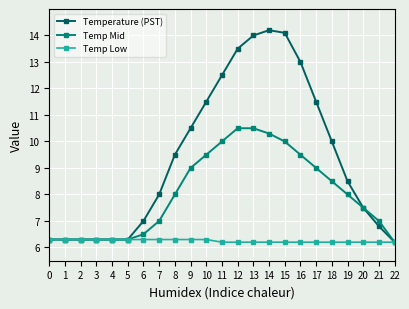

Reading left to right, what are all the values shown in this chart?

Temperature (PST): 6.3	6.3	6.3	6.3	6.3	6.3	7.0	8.0	9.5	10.5	11.5	12.5	13.5	14.0	14.2	14.1	13.0	11.5	10.0	8.5	7.5	6.8	6.2
Temp Mid: 6.3	6.3	6.3	6.3	6.3	6.3	6.5	7.0	8.0	9.0	9.5	10.0	10.5	10.5	10.3	10.0	9.5	9.0	8.5	8.0	7.5	7.0	6.2
Temp Low: 6.3	6.3	6.3	6.3	6.3	6.3	6.3	6.3	6.3	6.3	6.3	6.2	6.2	6.2	6.2	6.2	6.2	6.2	6.2	6.2	6.2	6.2	6.2